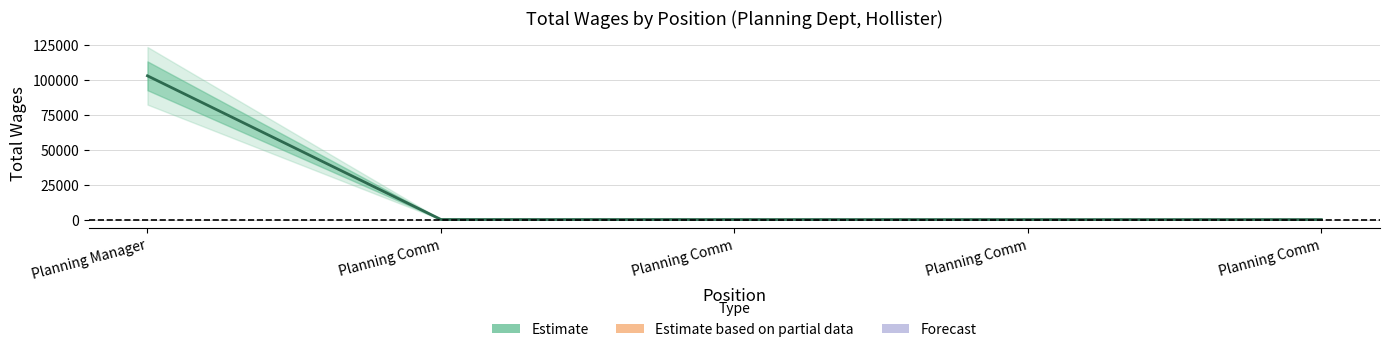

Which category has the highest value across all series?

Planning Manager